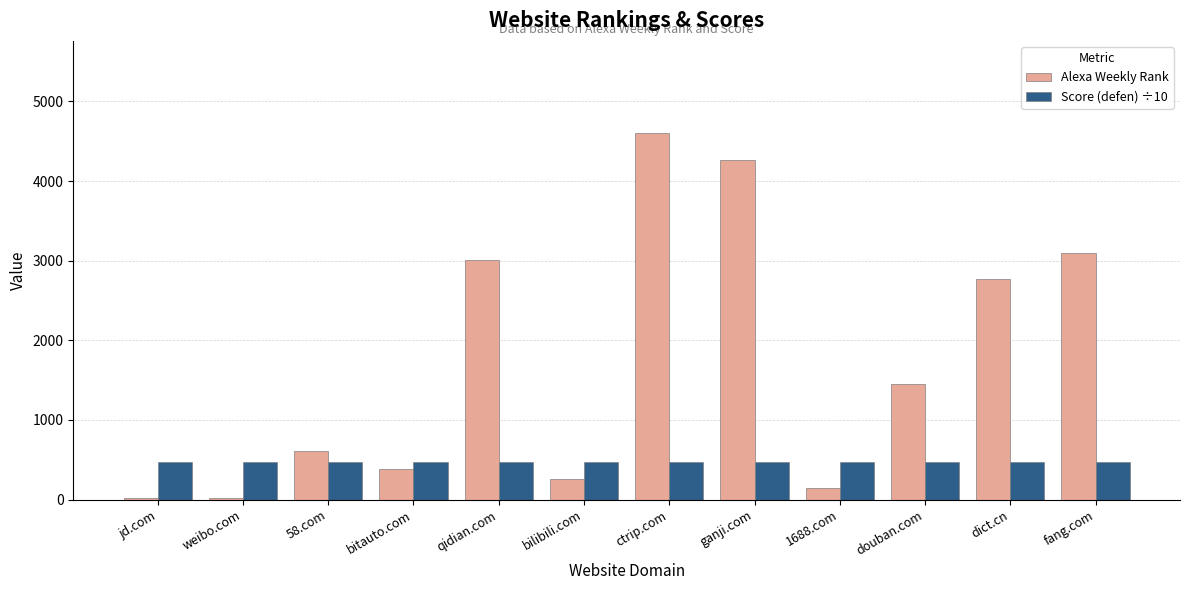

Is the value of Alexa Weekly Rank at dict.cn greater than the value of Score (defen) ÷10 at fang.com?

Yes